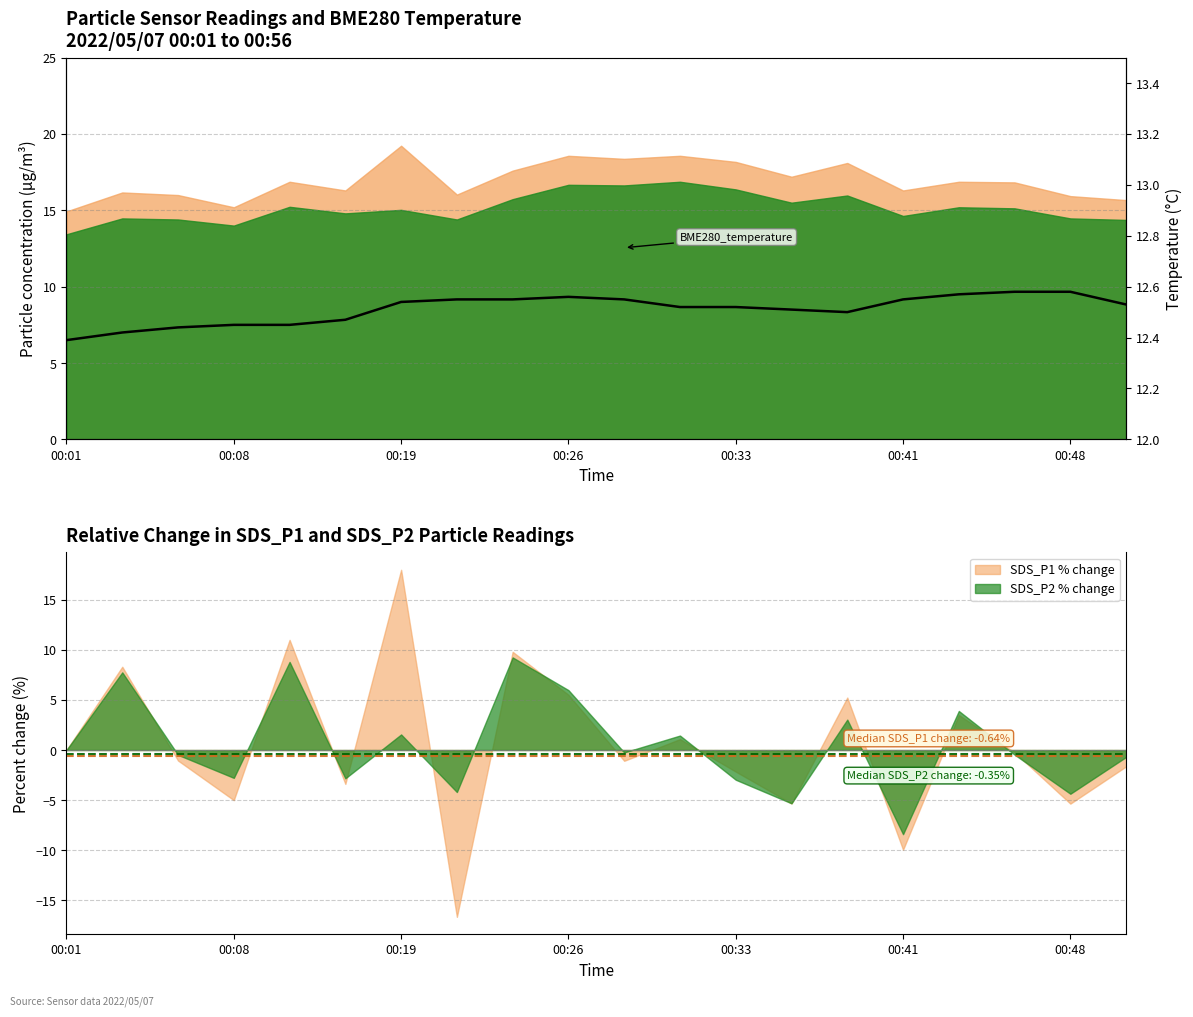

True or false: SDS_P2 % change has a value of 1.3 at 00:26.

False